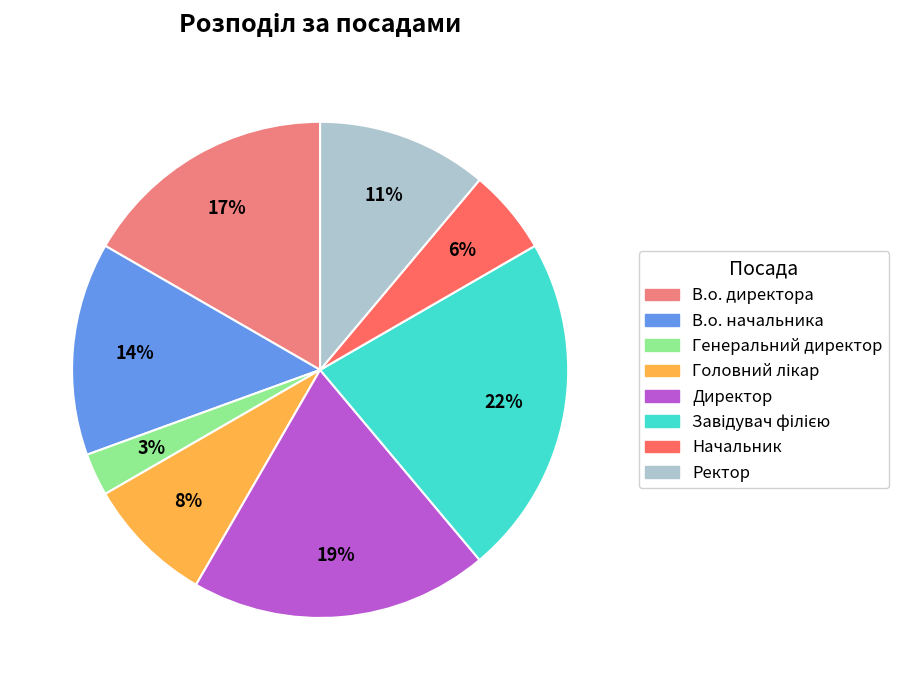

Which category has the smallest portion of the pie?

Генеральний директор